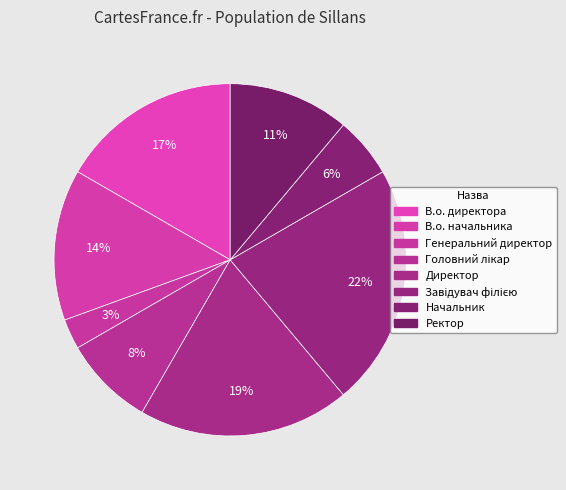

Count the number of slices in the pie.

8